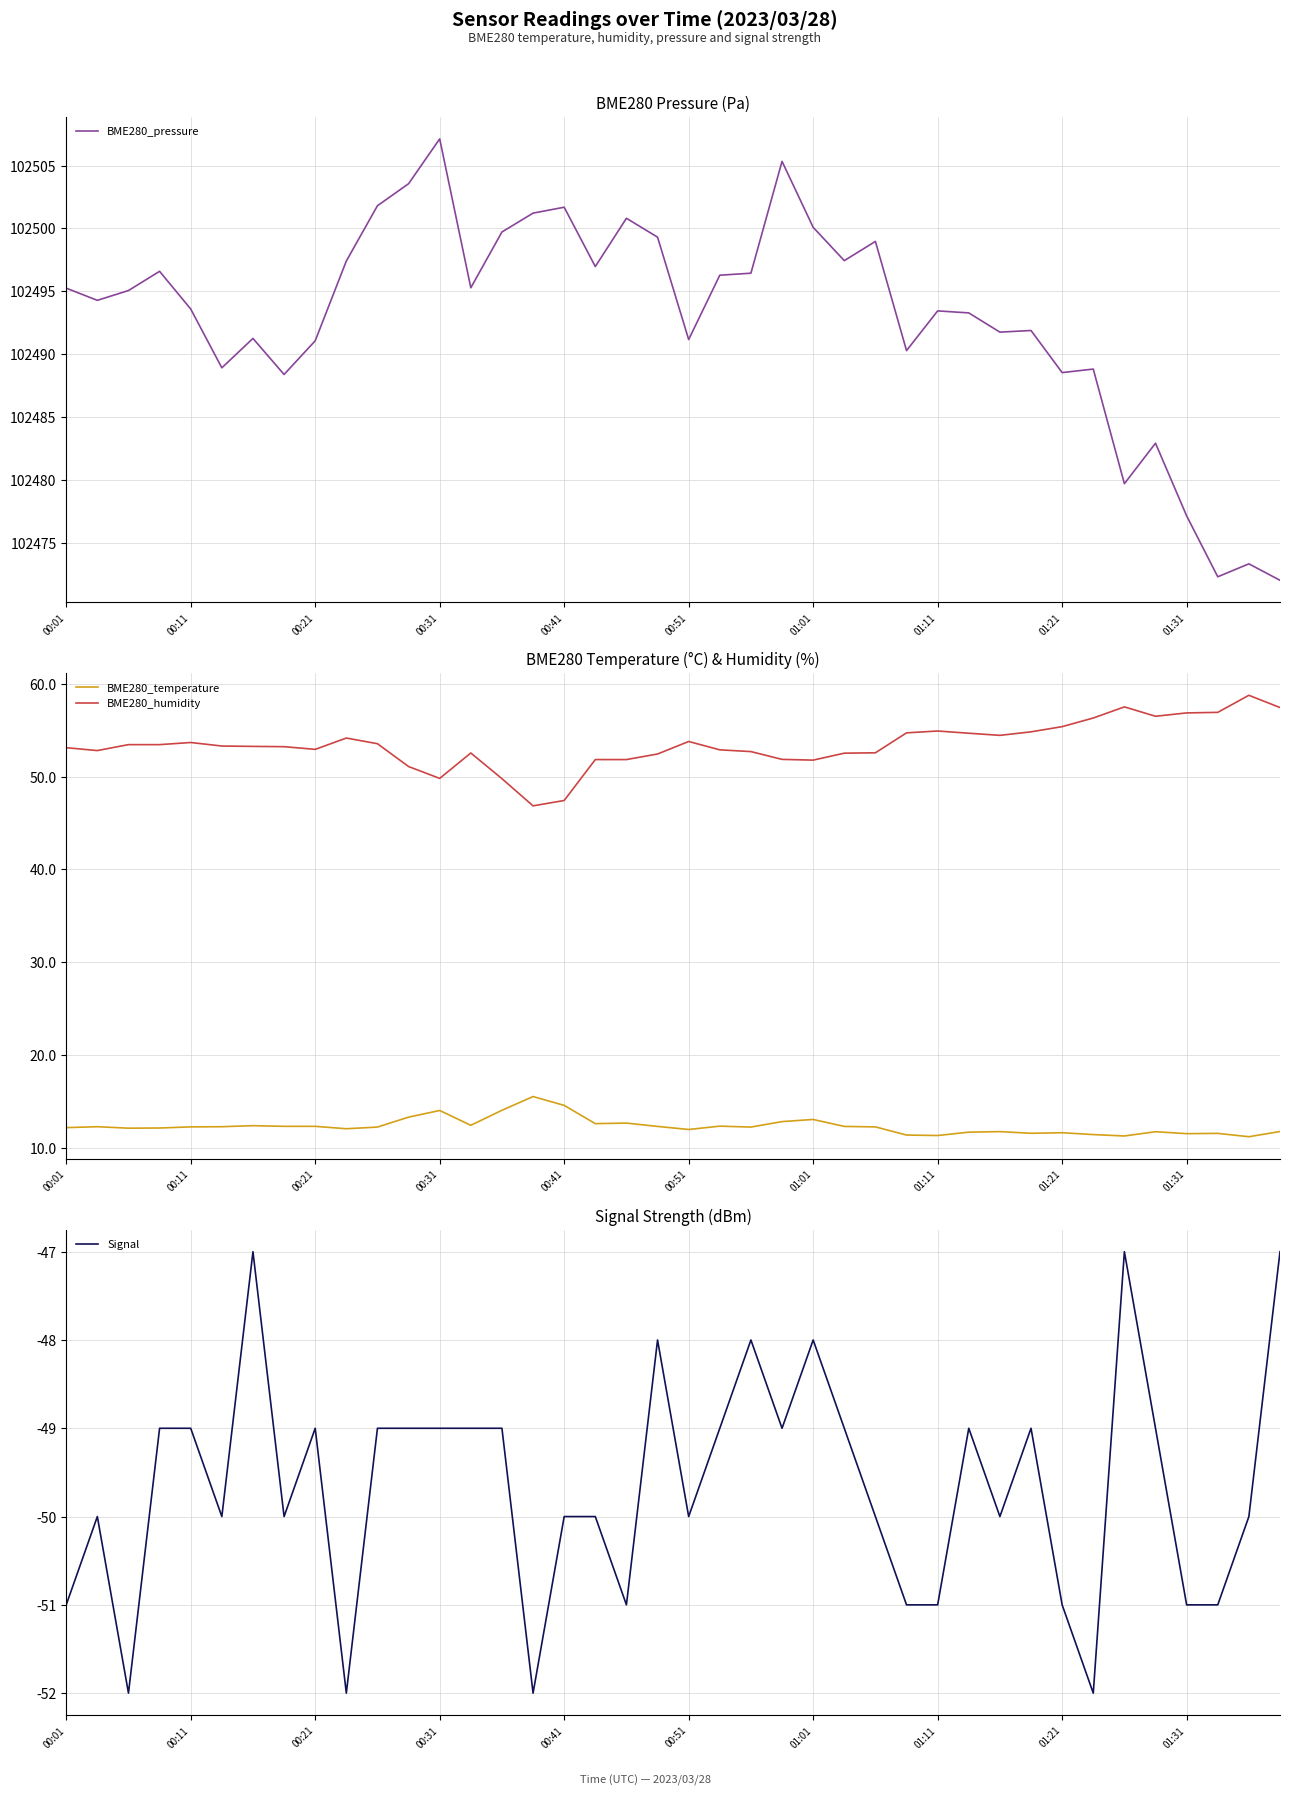

True or false: BME280_temperature has more than 1 interior local peaks.

True